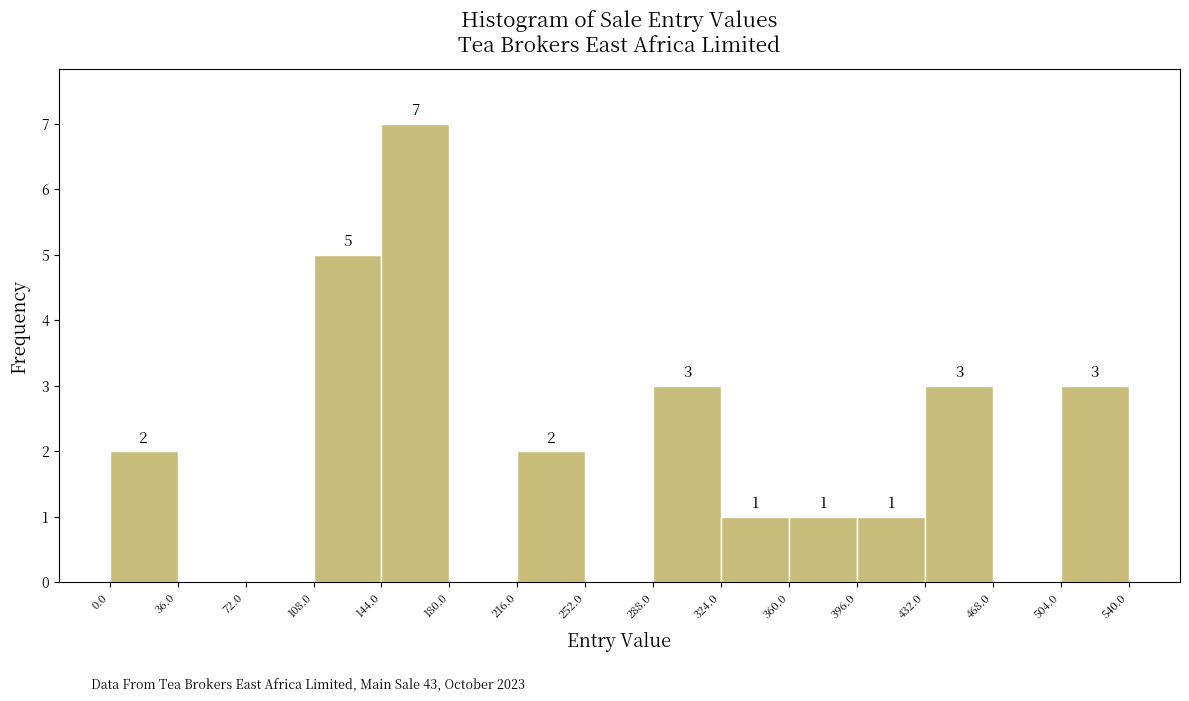

Which range on the x-axis has the tallest bar?

144.0 to 180.0